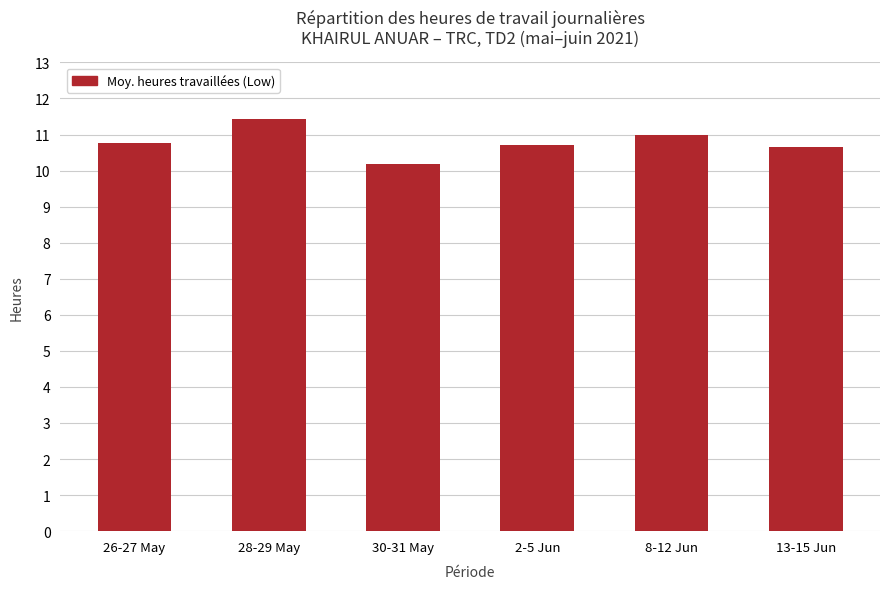

What is the sum of all values?

64.7